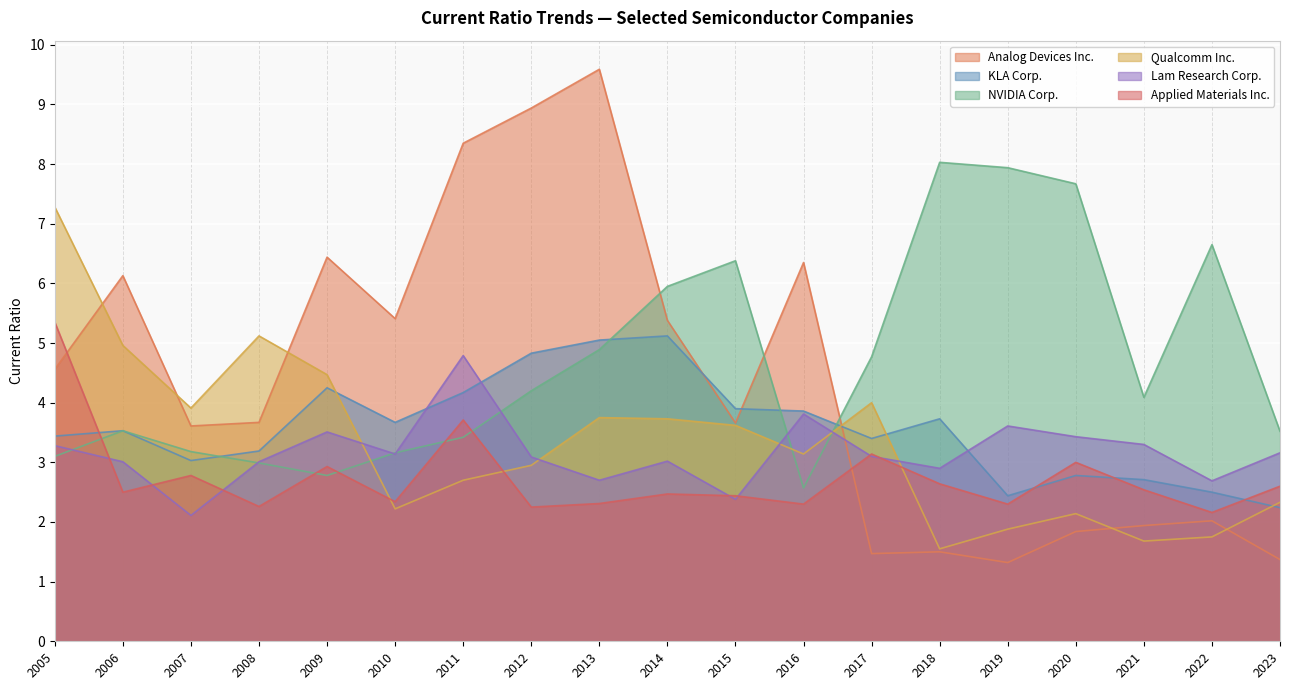

True or false: Qualcomm Inc. and Applied Materials Inc. intersect in this chart.

True